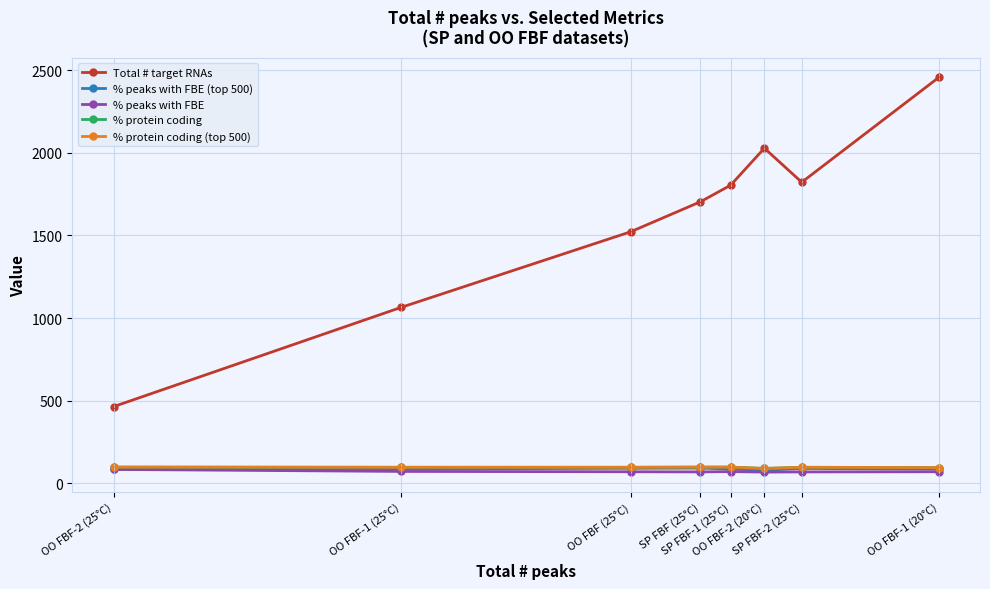

What is the total value across all series at SP FBF (25°C)?

2061